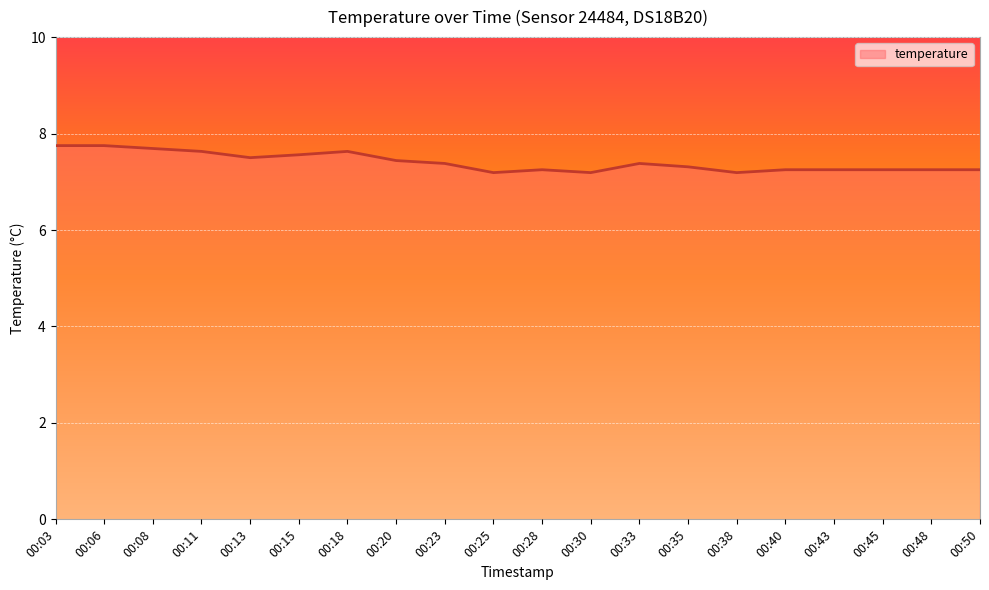

What is the difference between the maximum and minimum values?

0.6